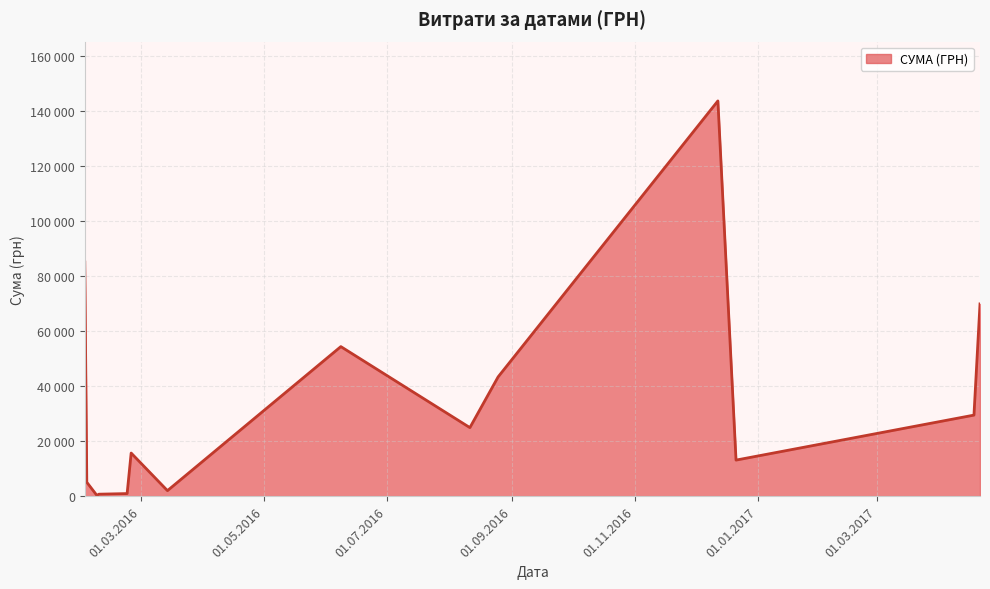

Which label corresponds to the smallest value in the chart?

08.02.2016